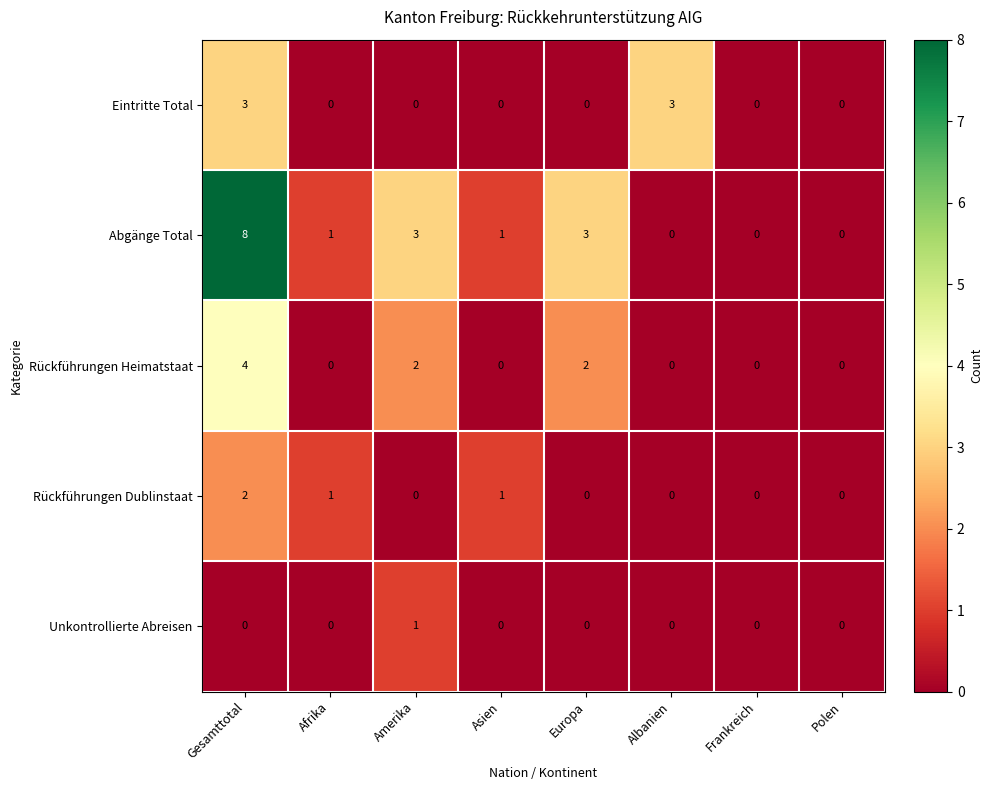

At how many categories does at least one series exceed 5?

1